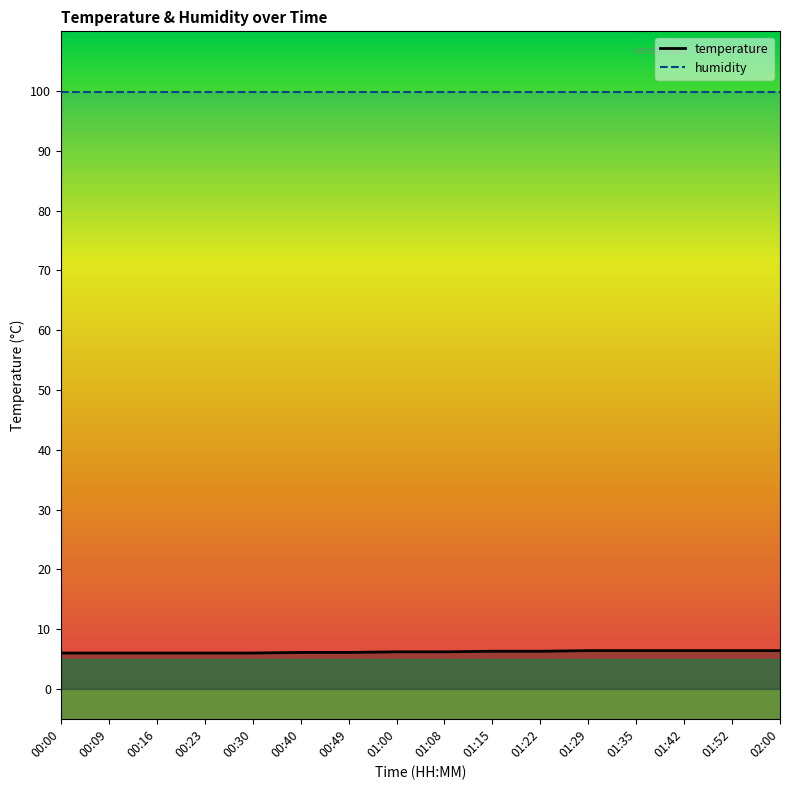

At which category is the sum across all series the highest?

01:29